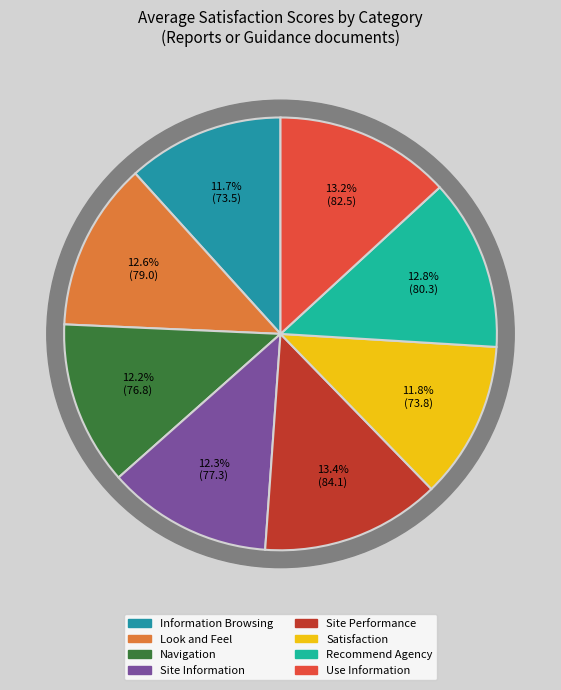

Which category has the biggest portion of the pie?

Site Performance